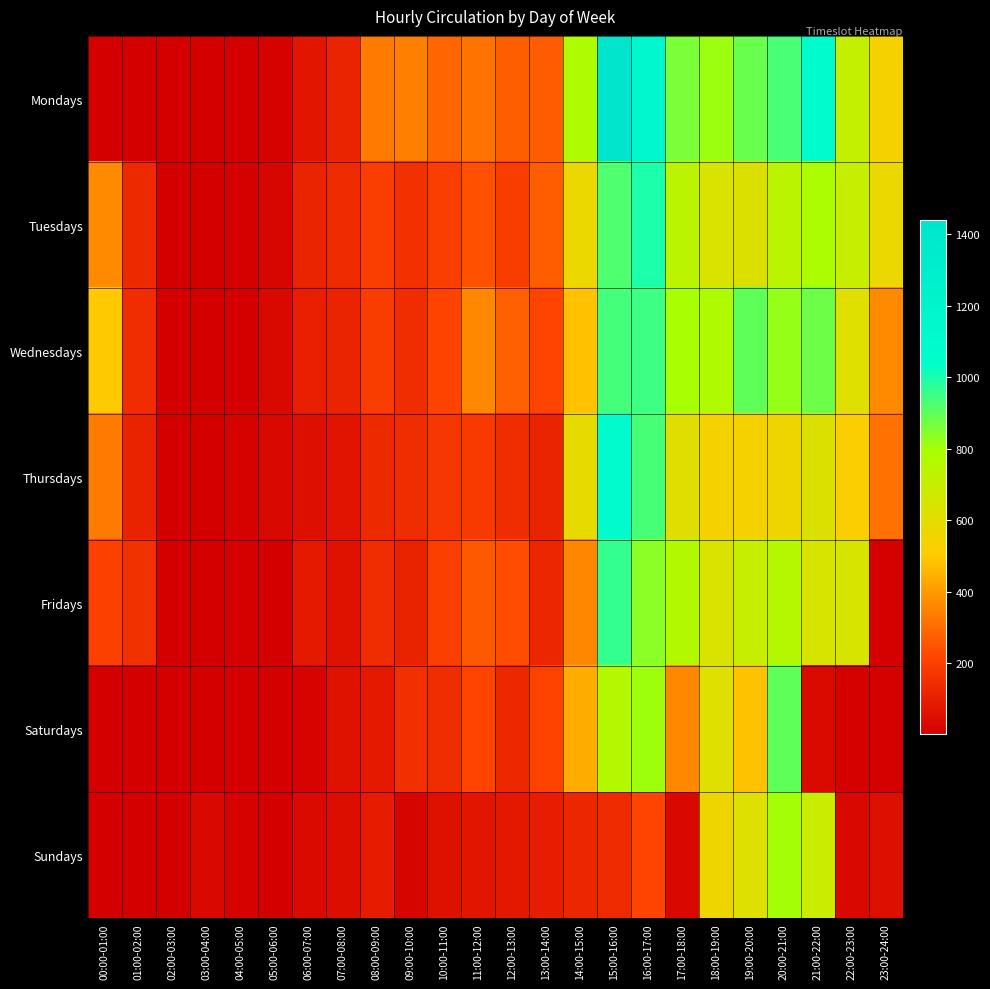

Rank the series at 18:00-19:00 from lowest to highest value.

Thursdays, Sundays, Saturdays, Fridays, Tuesdays, Wednesdays, Mondays